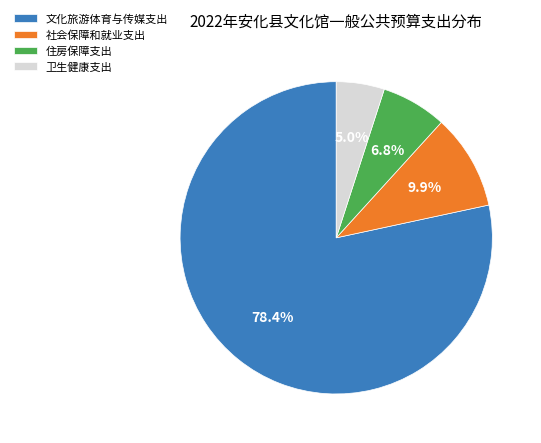

Which category has the biggest portion of the pie?

文化旅游体育与传媒支出